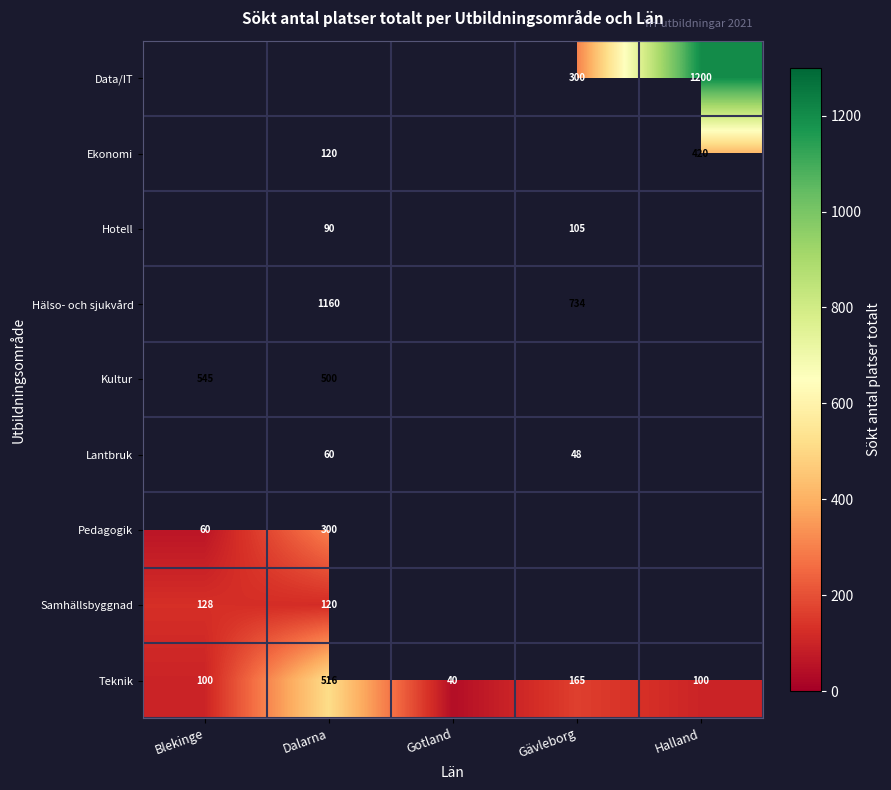

How many Teknik values are between 100 and 165?

3